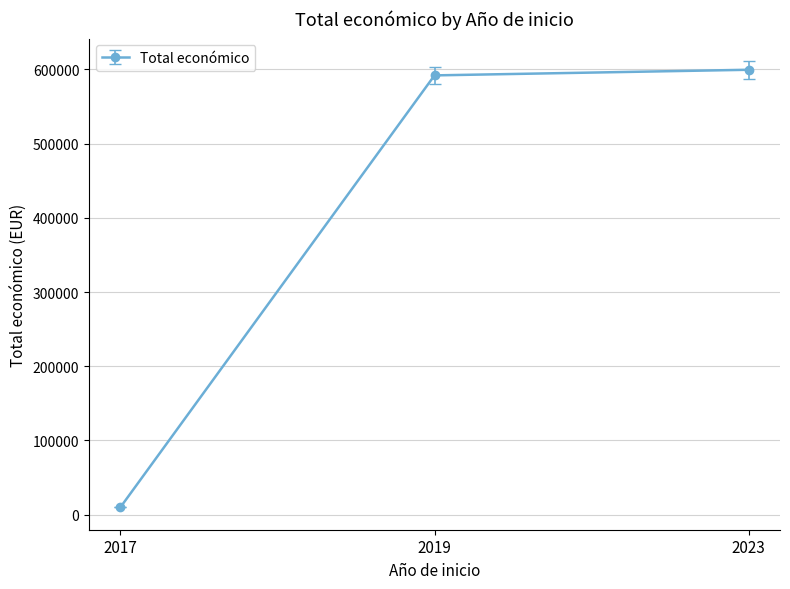

What is the sum of the values at 2017 and 2023?

609444